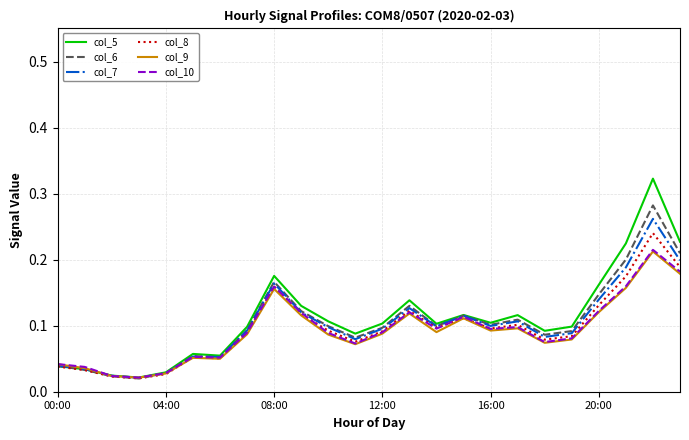

True or false: col_8 has a value of 0.1 at 16:00.

True